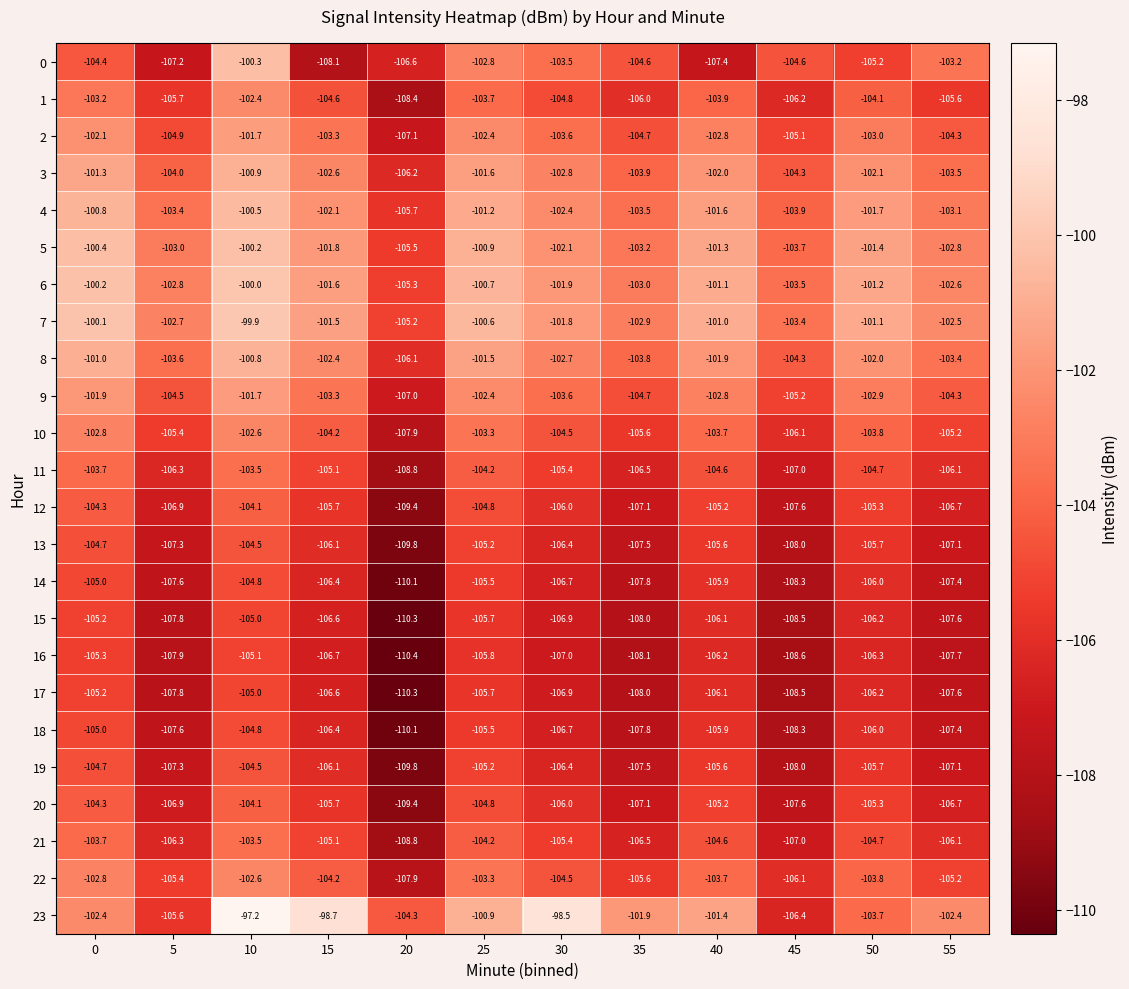

Which series has the largest range (max minus min)?

23